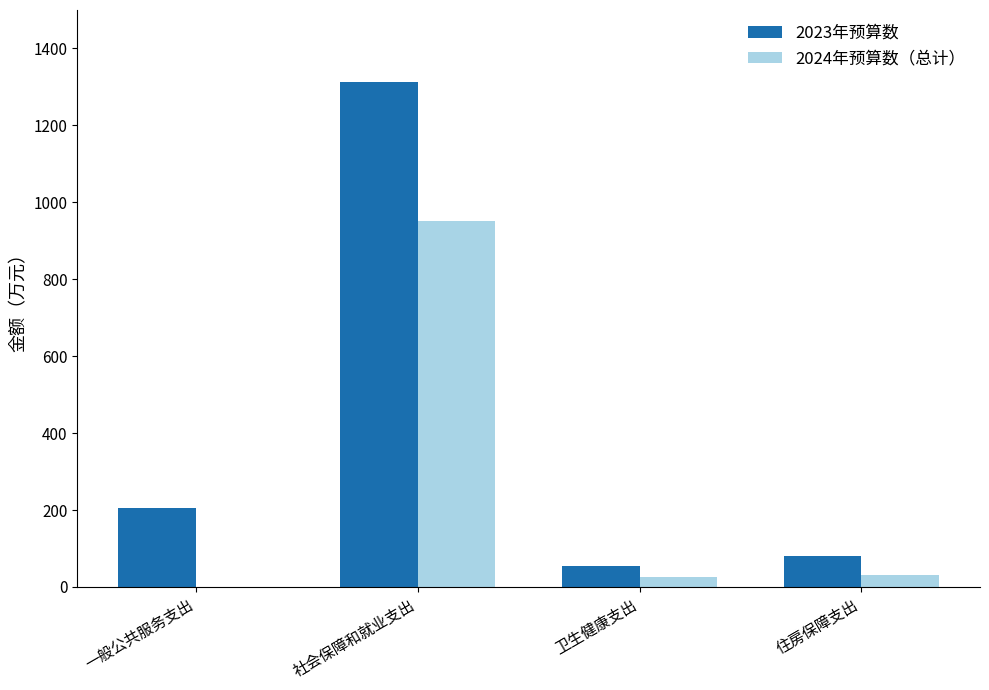

How many data points does each series have?

4